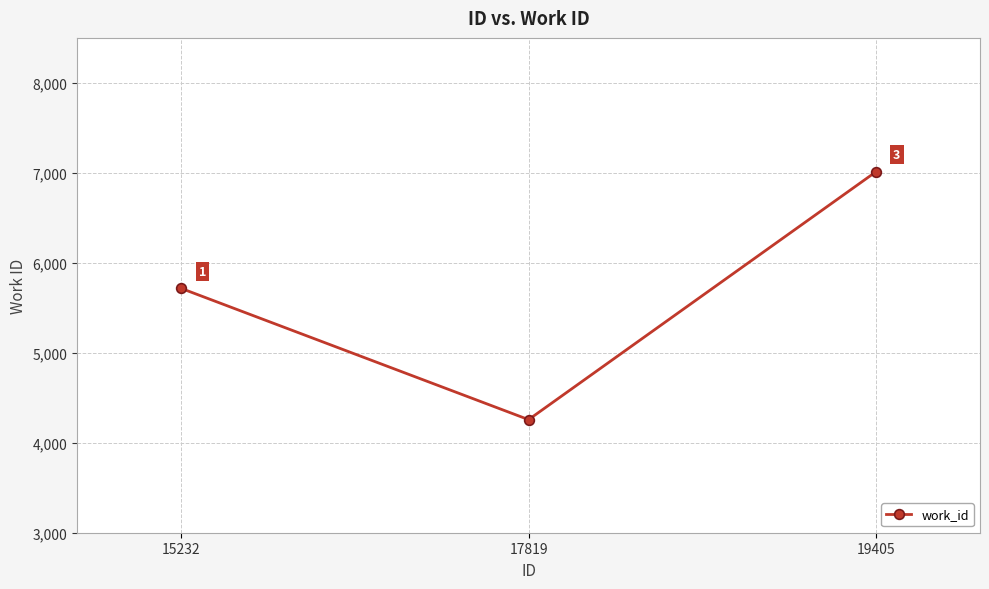

What is the sum of all values?

16983